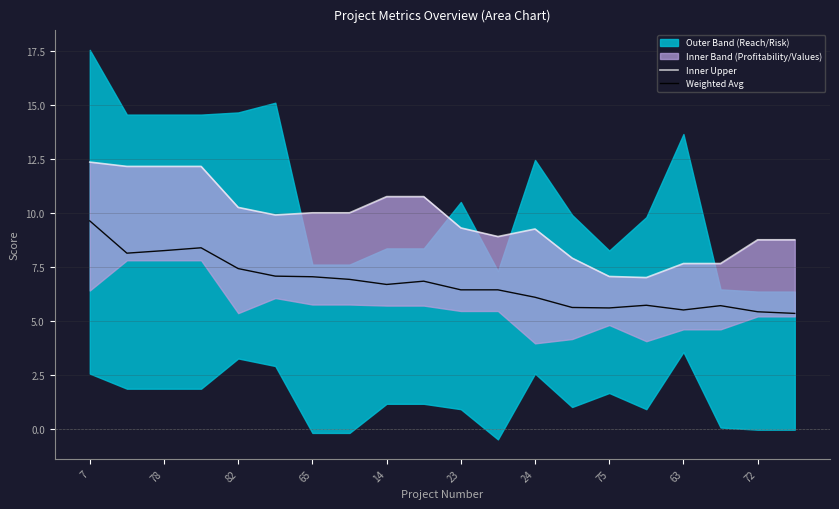

How many data points in Weighted Avg are less than 6?

7